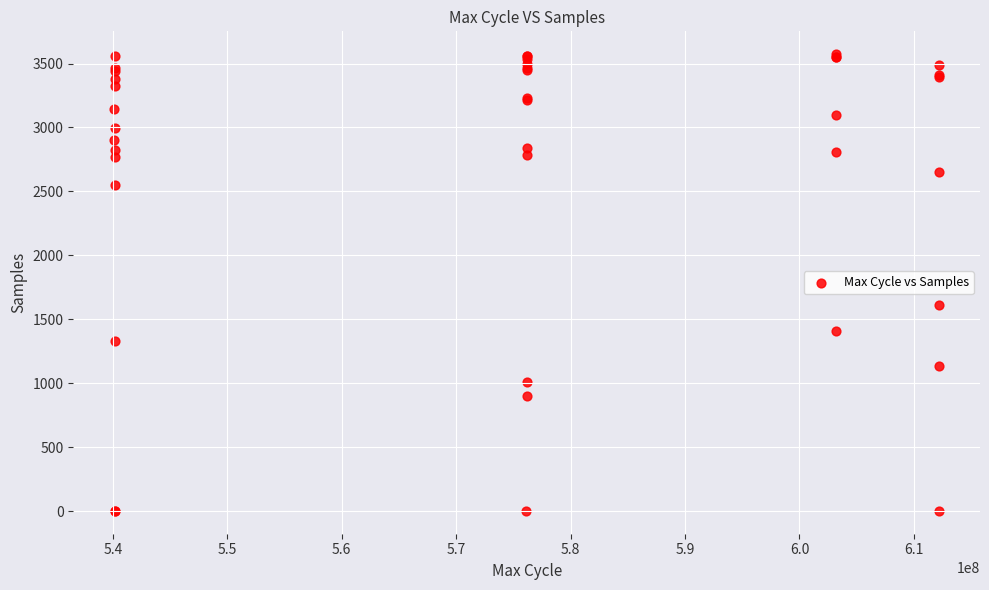

What Y value in the scatter plot is closest to 1787?

1614